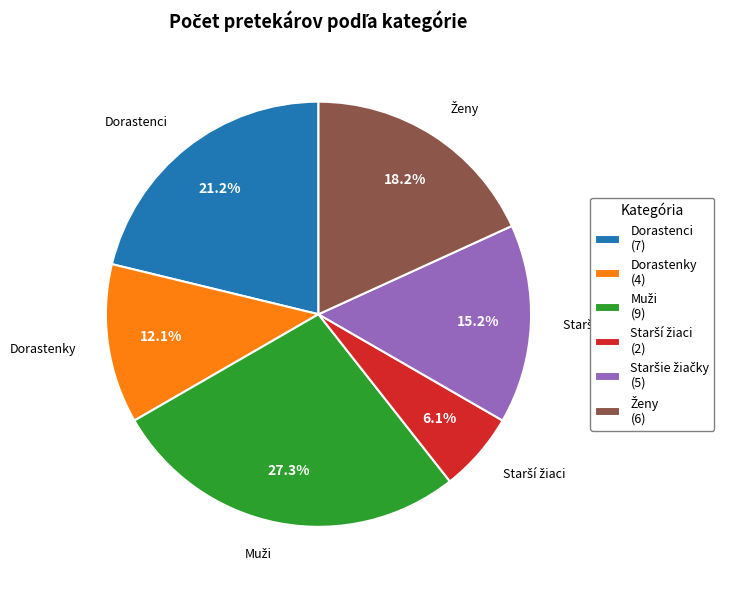

Is there a majority slice in this chart?

No